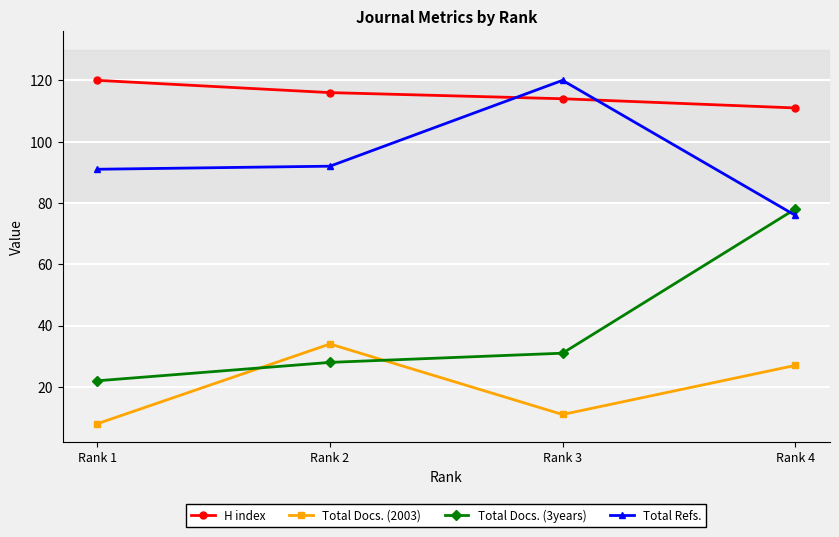

Reading right to left, what are all the values shown in this chart?

H index: Rank 4=111	Rank 3=114	Rank 2=116	Rank 1=120
Total Docs. (2003): Rank 4=27	Rank 3=11	Rank 2=34	Rank 1=8
Total Docs. (3years): Rank 4=78	Rank 3=31	Rank 2=28	Rank 1=22
Total Refs.: Rank 4=76	Rank 3=120	Rank 2=92	Rank 1=91